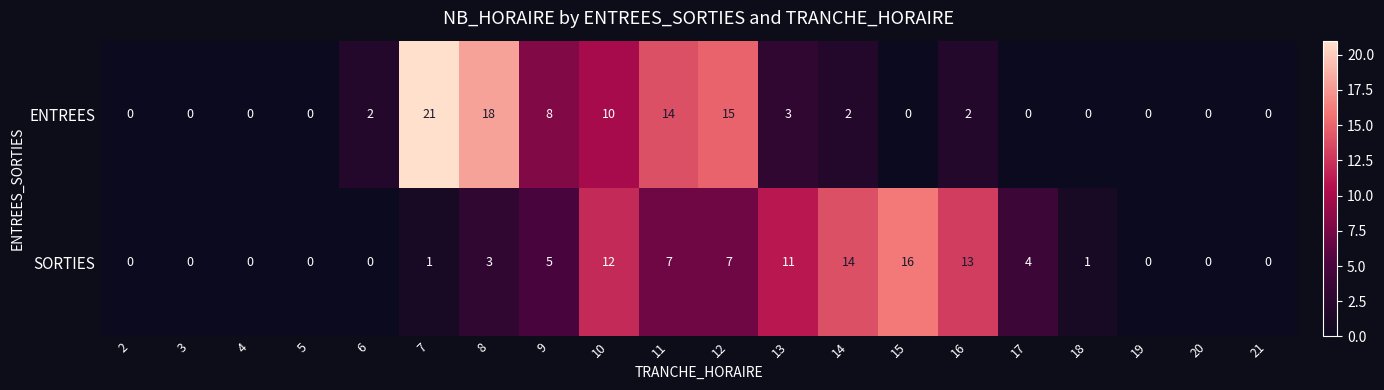

Which series has the largest range (max minus min)?

ENTREES